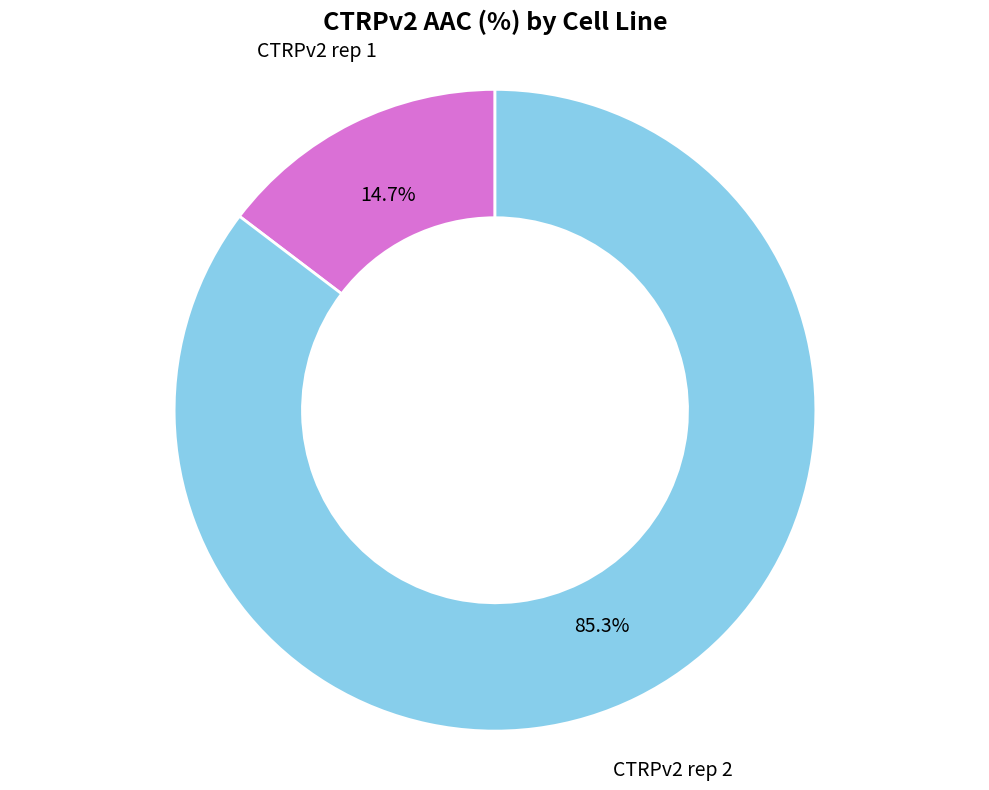

Which slice is the largest?

CTRPv2 rep 2